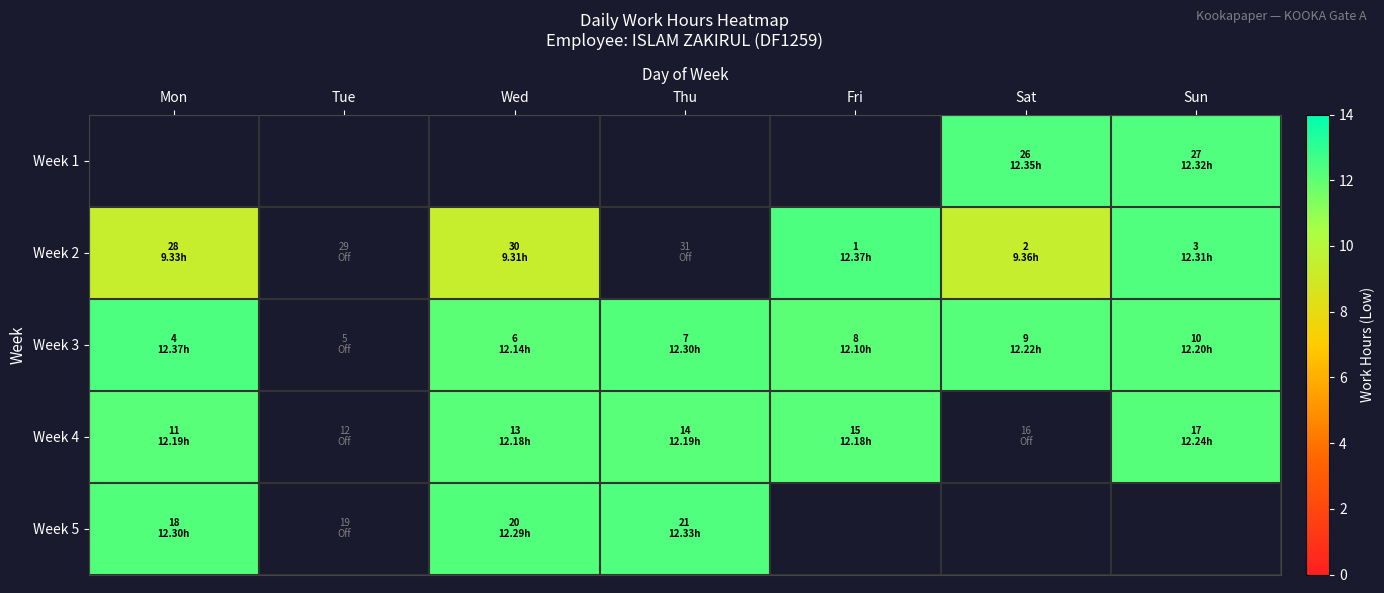

Between Wed and Sat, which series saw the biggest shift?

Week 3